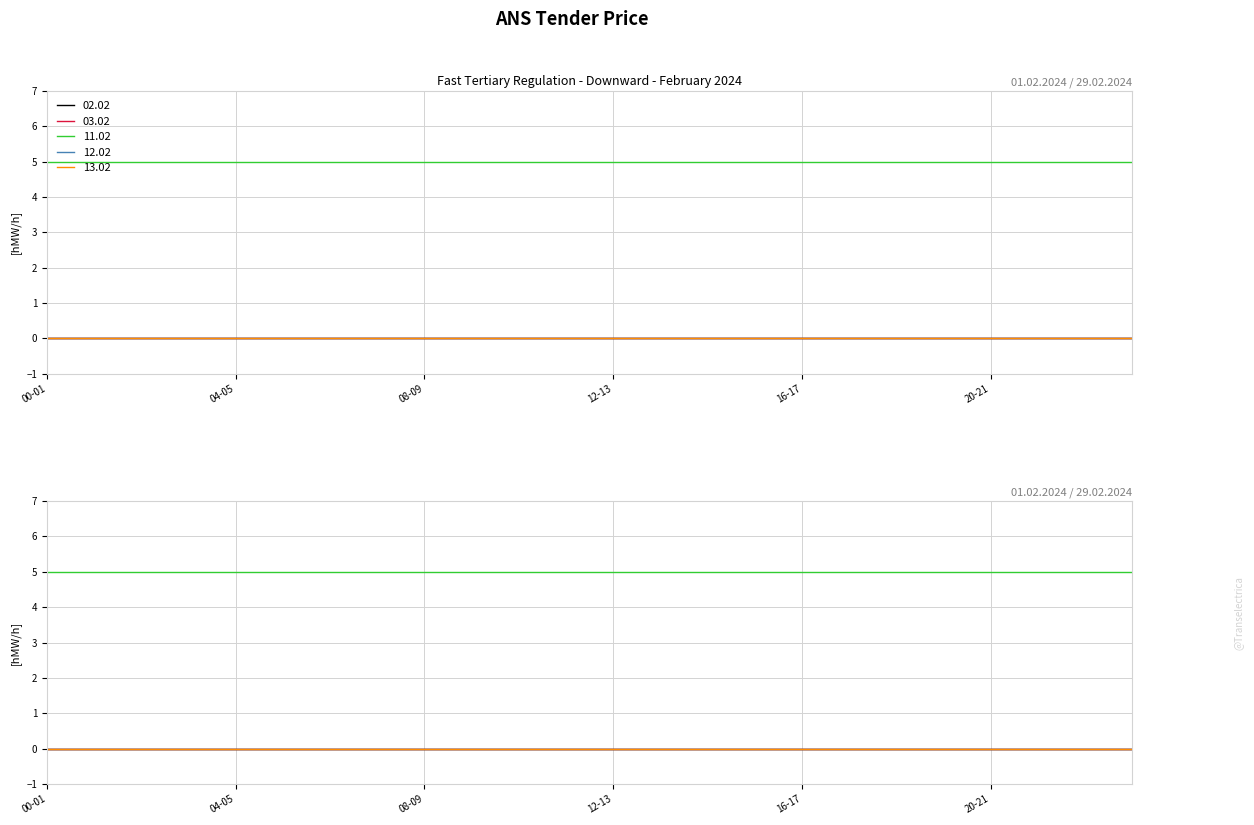

Rank the series by their maximum value, from highest to lowest.

11.02, 02.02, 03.02, 12.02, 13.02